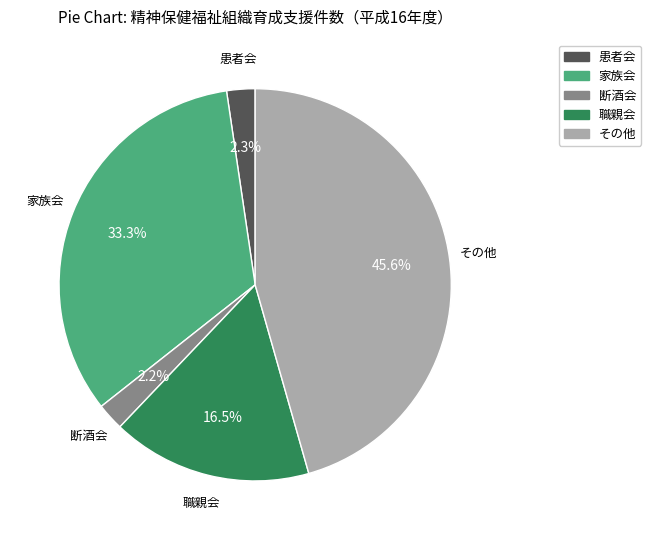

True or false: 家族会 accounts for 33% of the total.

True